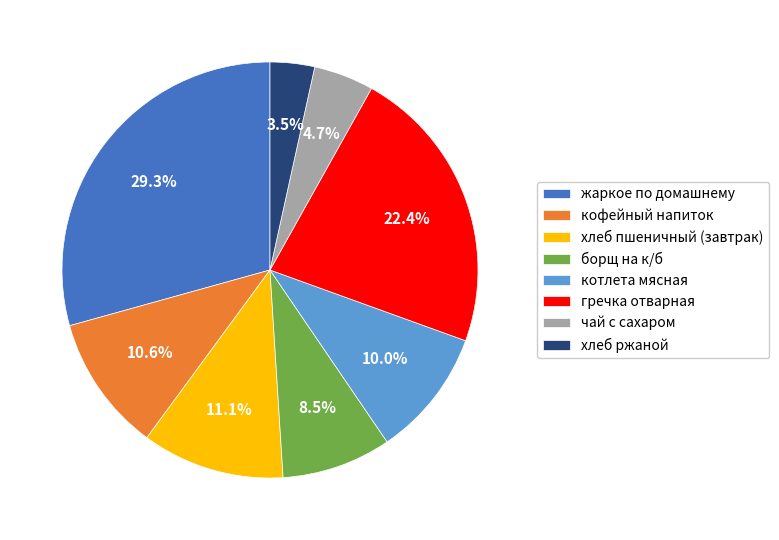

The чай с сахаром slice represents 5% of the pie. True or false?

True